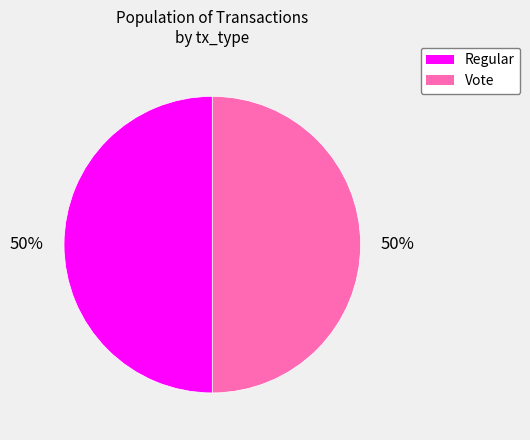

Approximately how many times larger is the value at Vote compared to Regular?

1.0